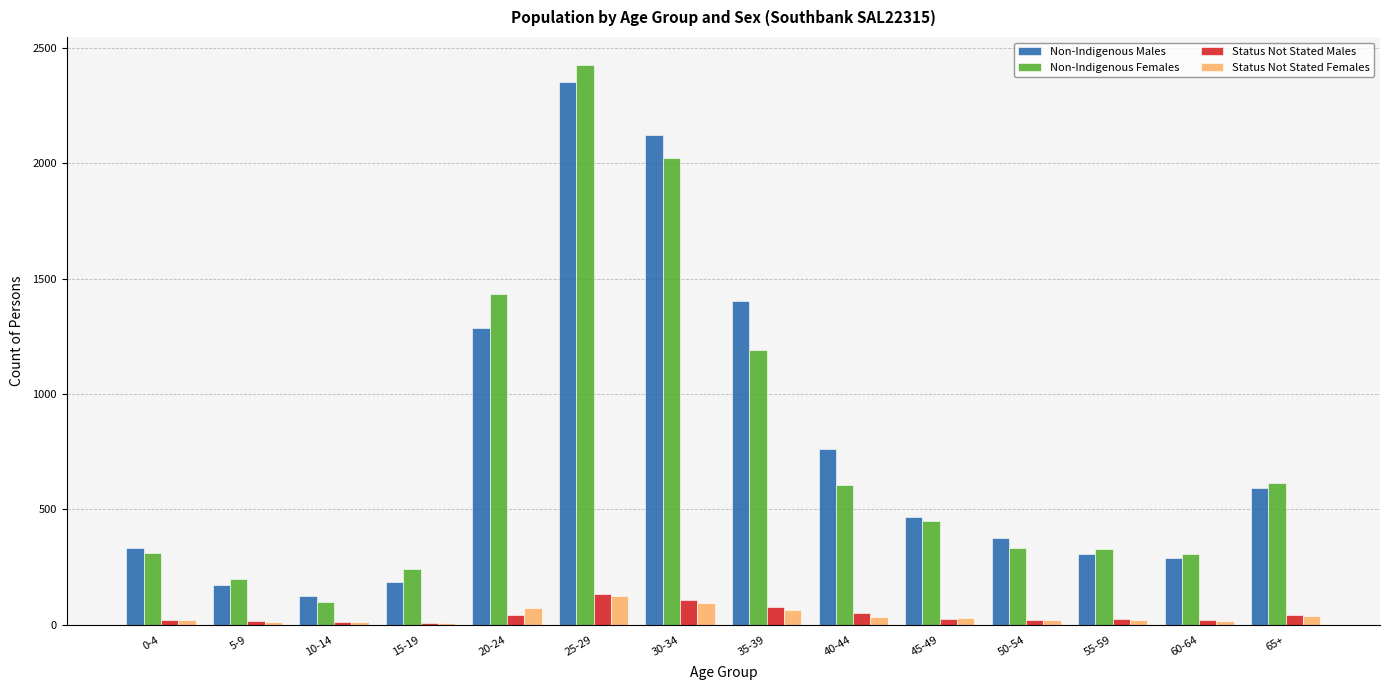

Where does the Non-Indigenous Females series first go above 449?

20-24